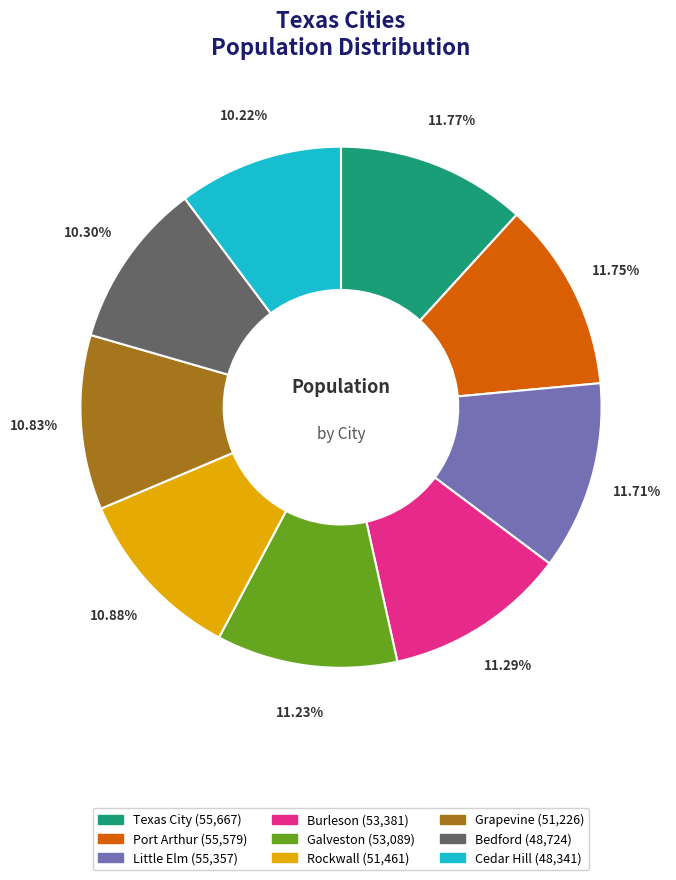

How many segments does this pie chart have?

9